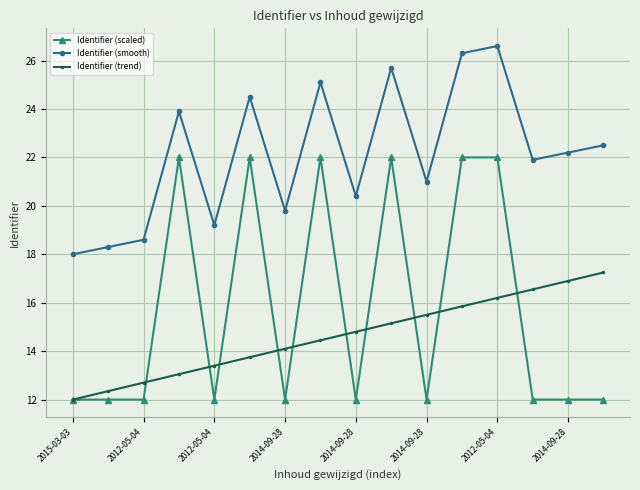

Does the chart display data point markers on the line(s)?

Yes